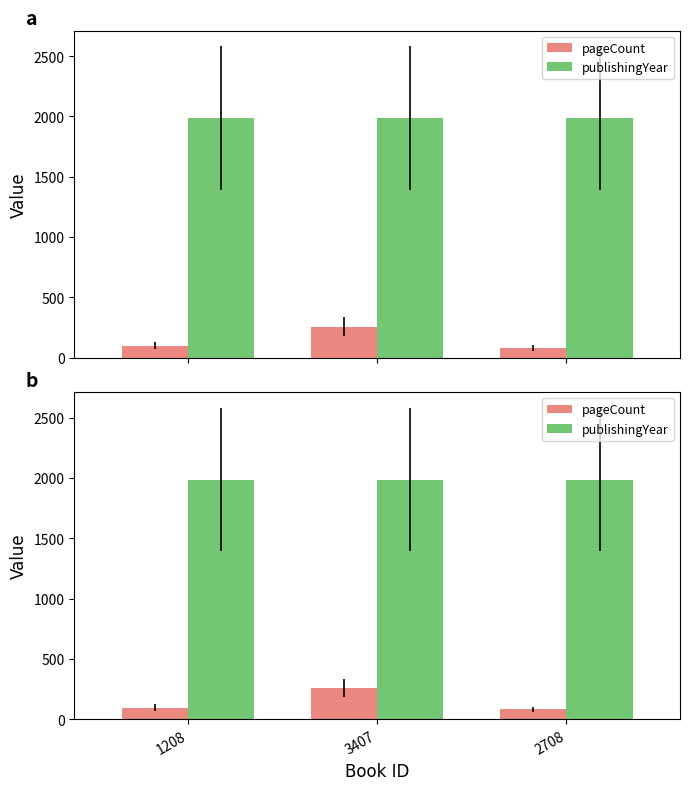

Reading left to right, list all the values displayed in this chart.

pageCount: 96	256	80
publishingYear: 1987	1987	1987